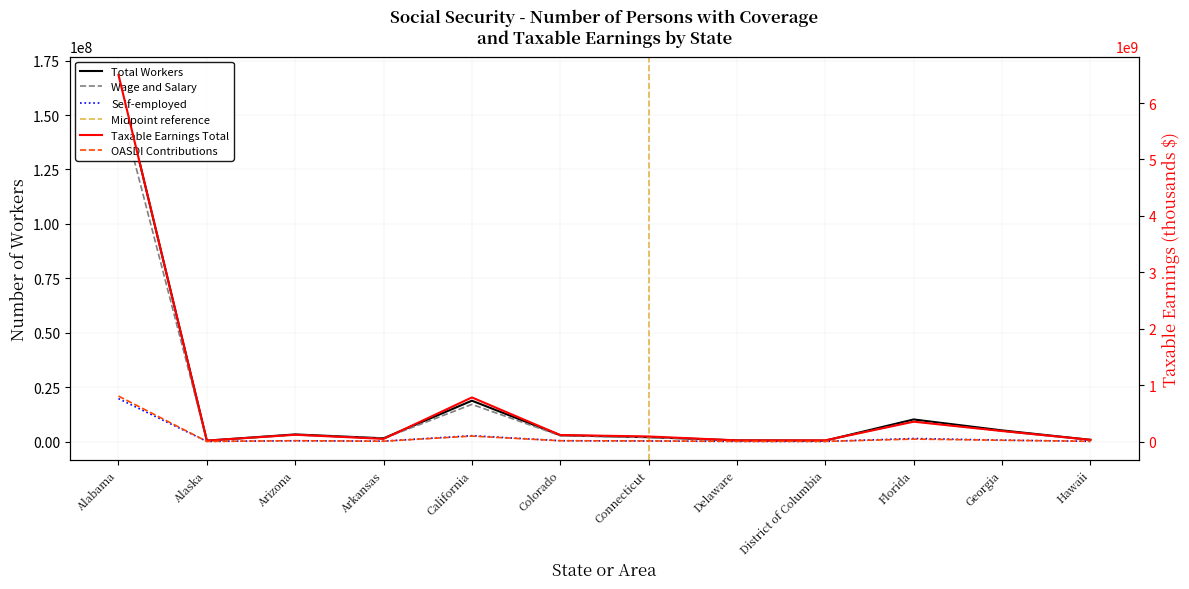

Which label corresponds to the smallest value in the chart?

Delaware